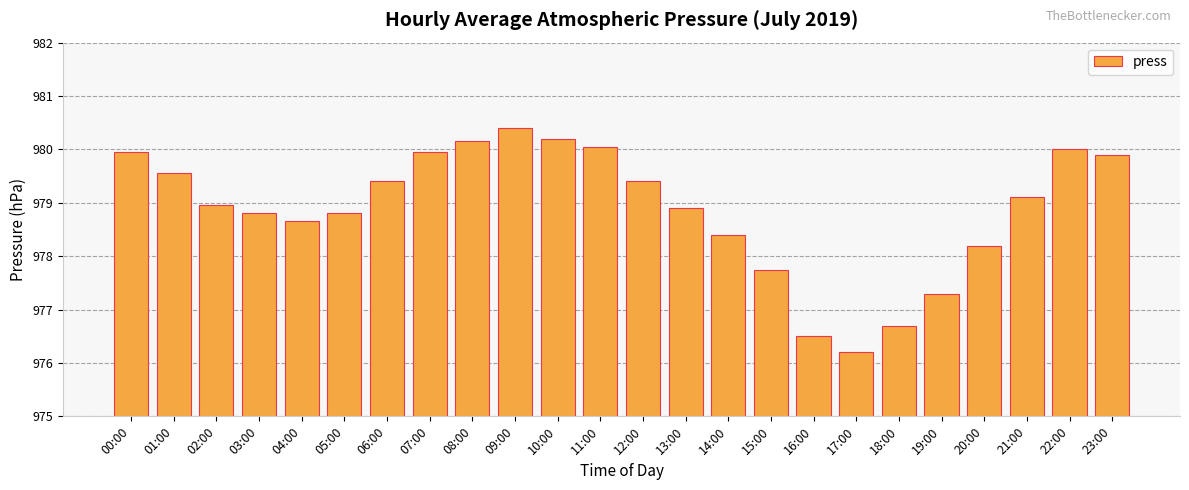

What is the difference between the maximum and second lowest values?

3.9